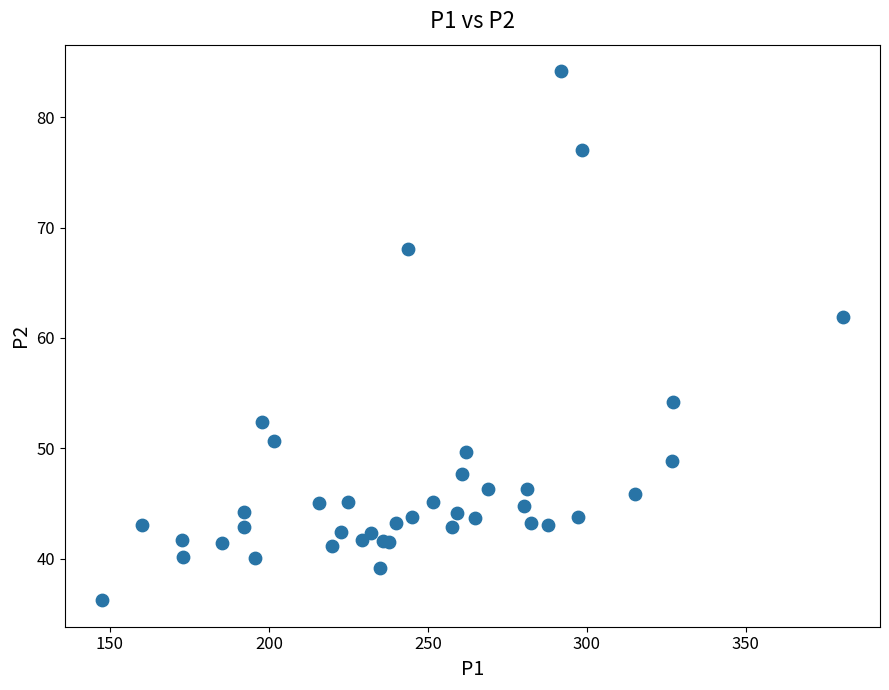

What Y value in the scatter plot is closest to 60?

61.9